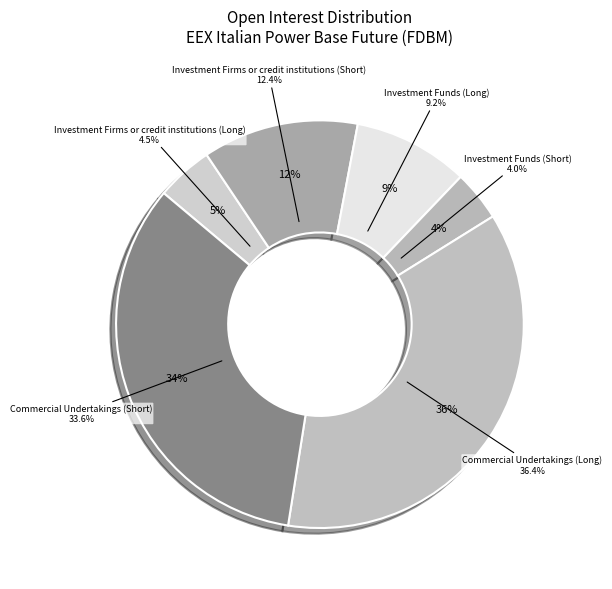

Rank the categories by value from lowest to highest.

Investment Funds (Short), Investment Firms or credit institutions (Long), Investment Funds (Long), Investment Firms or credit institutions (Short), Commercial Undertakings (Short), Commercial Undertakings (Long)